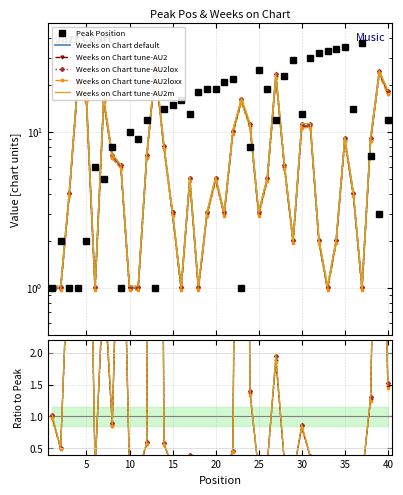

True or false: Peak Position has a value of 1 at 3.

True